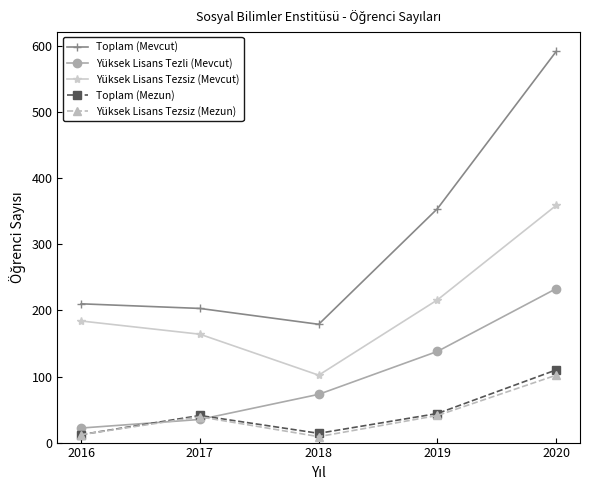

At which label does Yüksek Lisans Tezli (Mevcut) reach its minimum?

2016